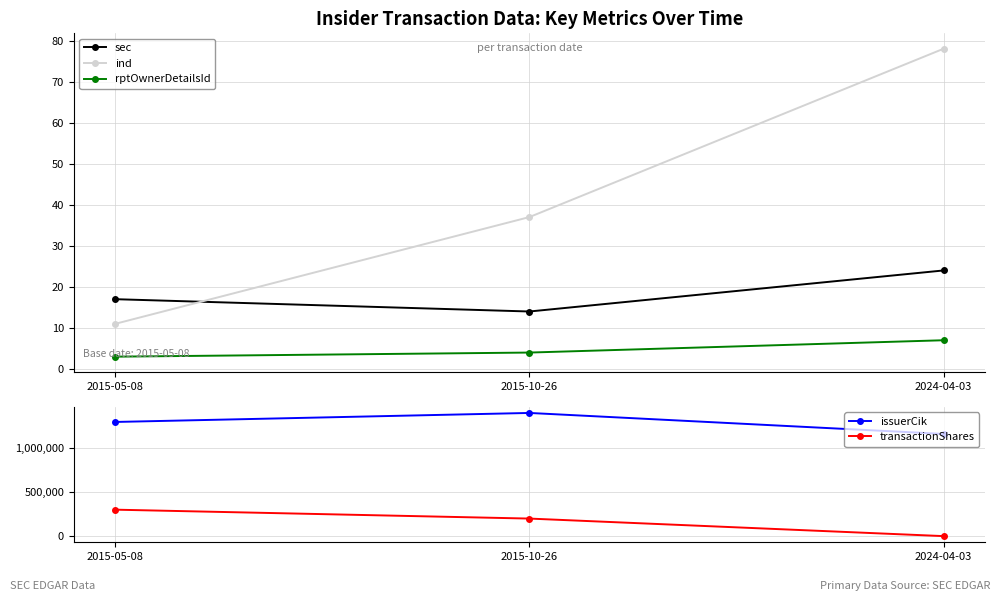

What is the difference between the transactionShares values at 2015-05-08 and 2024-04-03?

299416